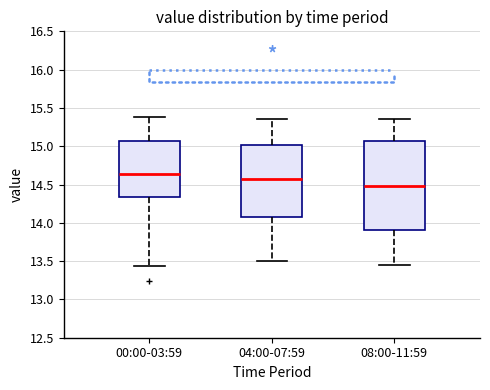

Which box has the highest median line?

00:00-03:59